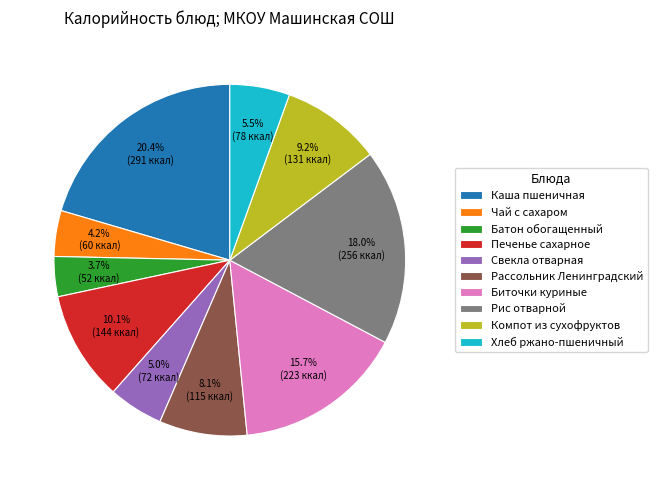

What is the smallest slice in the pie chart?

Батон обогащенный